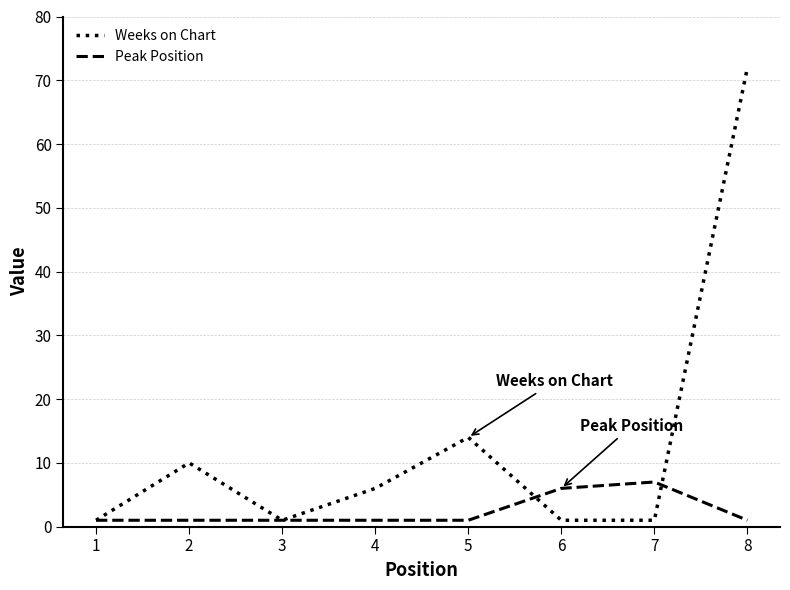

Rank the series by their average value, from lowest to highest.

Peak Position, Weeks on Chart